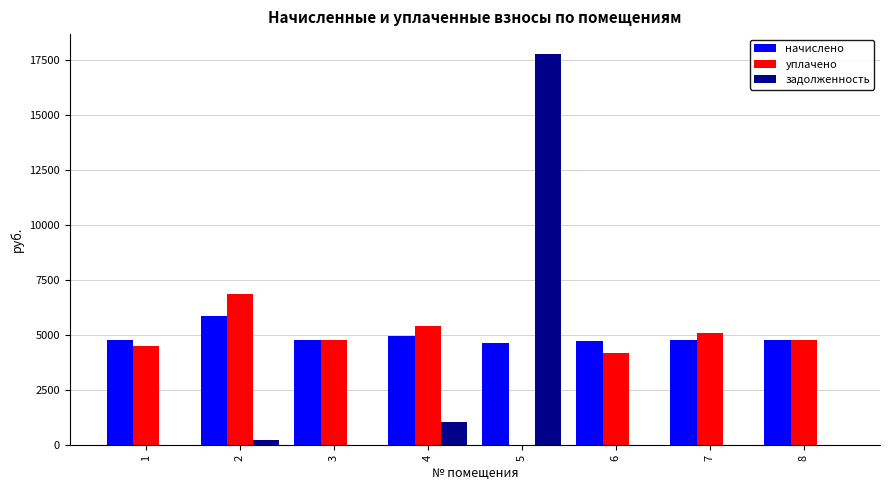

What is the sum of the уплачено values at 6 and 5?

4198.4